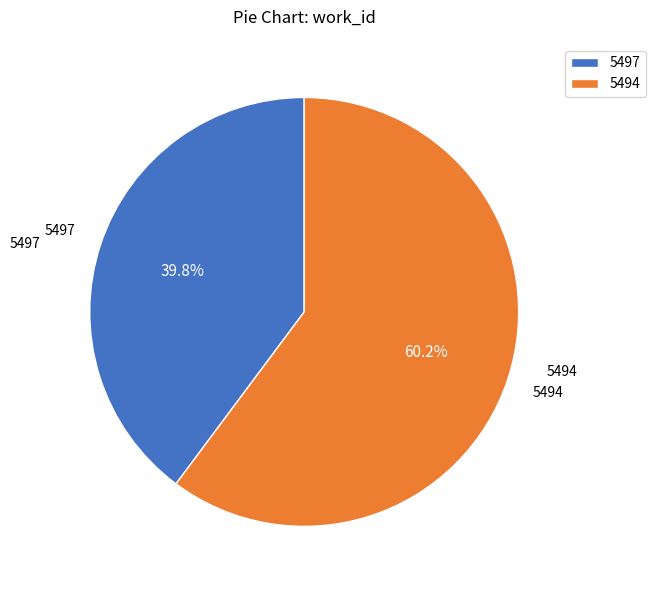

How many segments does this pie chart have?

2